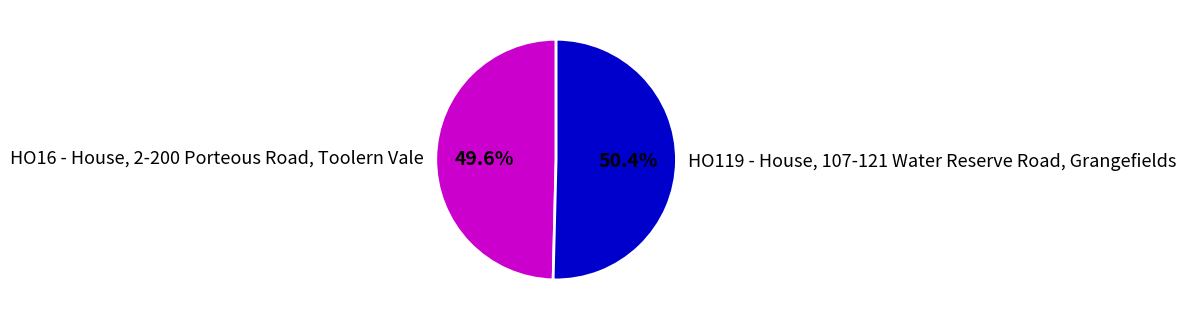

Combined, what portion of the pie is HO16 - House, 2-200 Porteous Road, Toolern Vale and HO119 - House, 107-121 Water Reserve Road, Grangefields?

100.0%